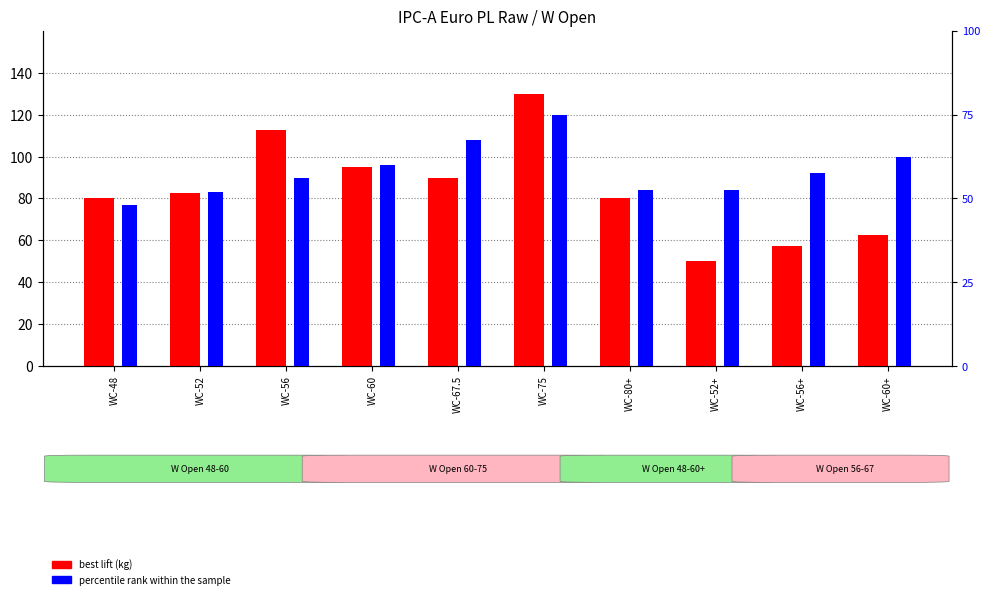

What is the difference between the maximum and minimum values in the percentile rank within the sample series?

27.0